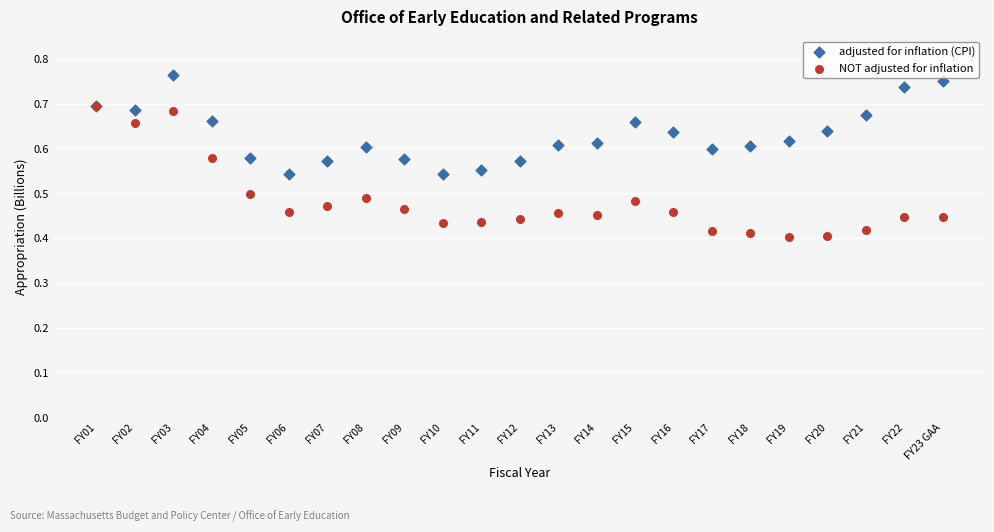

What are all the series names shown in the legend?

adjusted for inflation (CPI), NOT adjusted for inflation